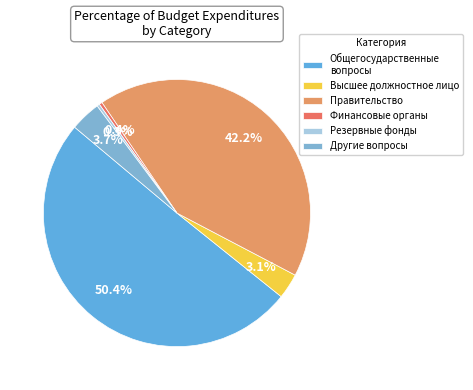

What is the smallest slice in the pie chart?

Резервные фонды